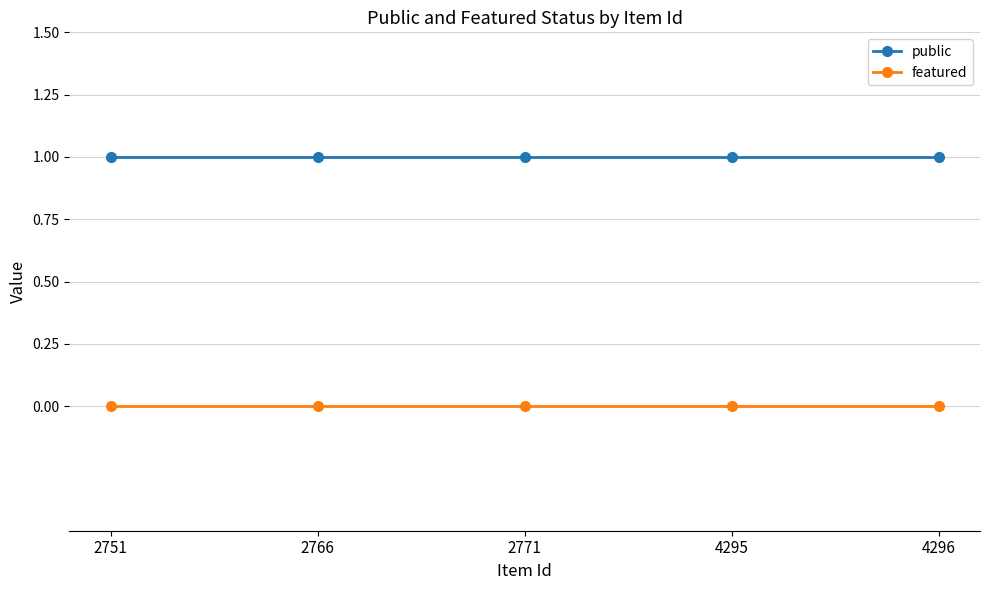

Which series has the largest total across all categories?

public